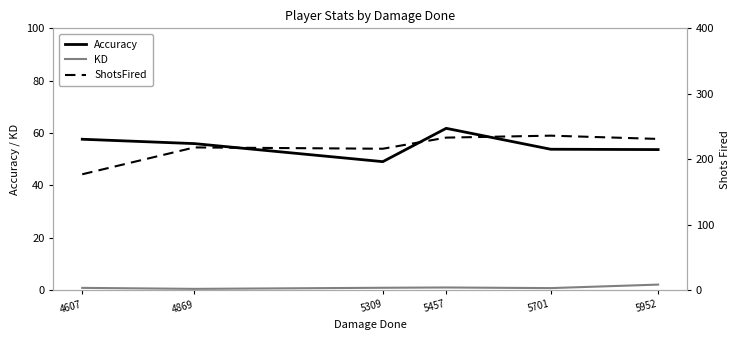

What is the difference between the ShotsFired values at 5952 and 4869?

13.0